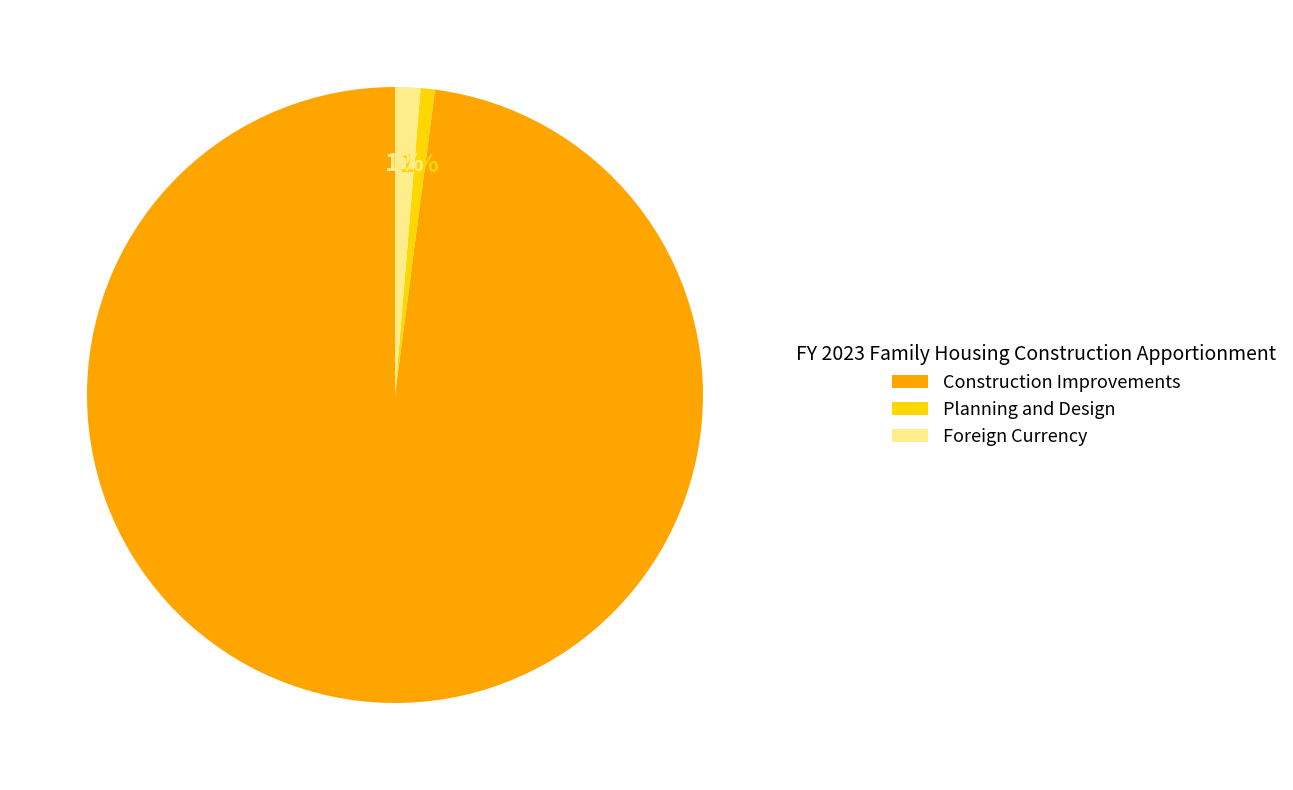

How many slices are in this pie chart?

3